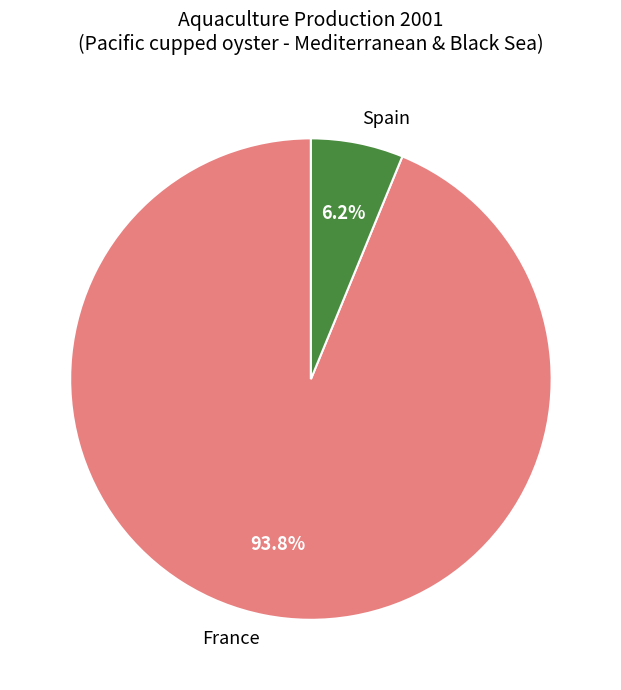

To the nearest percent, what percentage of the pie is France?

94%